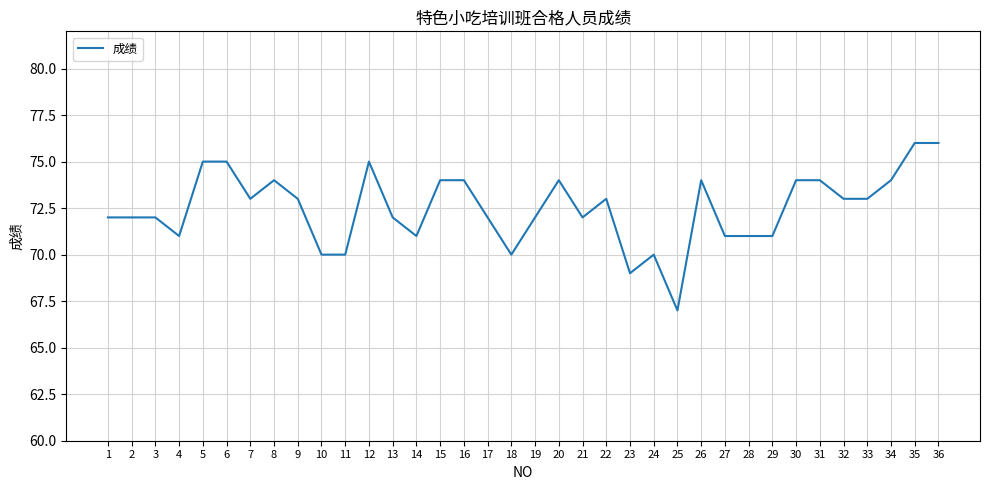

At which category does the chart reach its minimum across all series?

25